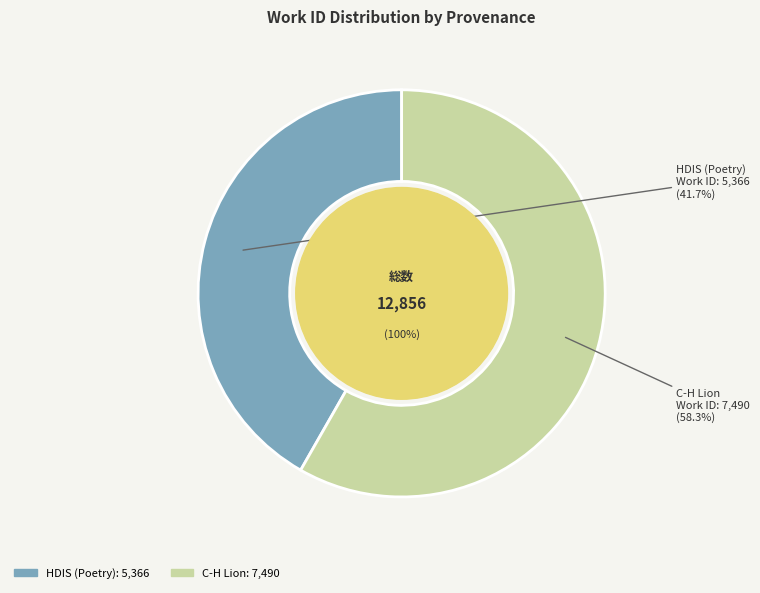

How many segments does this pie chart have?

2